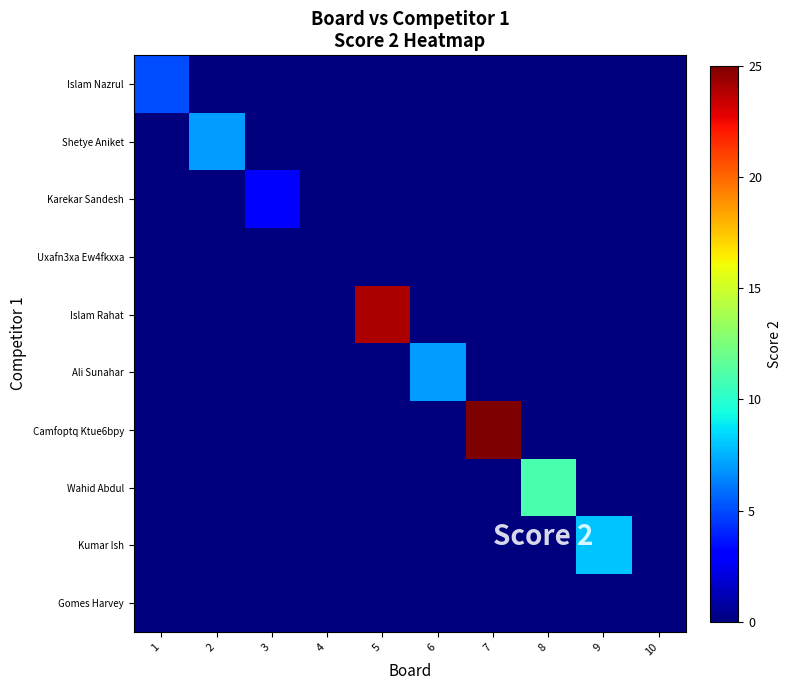

Reading left to right, transcribe all the data shown in this chart.

Islam Nazrul: 1=5	2=0	3=0	4=0	5=0	6=0	7=0	8=0	9=0	10=0
Shetye Aniket: 1=0	2=7	3=0	4=0	5=0	6=0	7=0	8=0	9=0	10=0
Karekar Sandesh: 1=0	2=0	3=3	4=0	5=0	6=0	7=0	8=0	9=0	10=0
Uxafn3xa Ew4fkxxa: 1=0	2=0	3=0	4=0	5=0	6=0	7=0	8=0	9=0	10=0
Islam Rahat: 1=0	2=0	3=0	4=0	5=24	6=0	7=0	8=0	9=0	10=0
Ali Sunahar: 1=0	2=0	3=0	4=0	5=0	6=7	7=0	8=0	9=0	10=0
Camfoptq Ktue6bpy: 1=0	2=0	3=0	4=0	5=0	6=0	7=25	8=0	9=0	10=0
Wahid Abdul: 1=0	2=0	3=0	4=0	5=0	6=0	7=0	8=11	9=0	10=0
Kumar Ish: 1=0	2=0	3=0	4=0	5=0	6=0	7=0	8=0	9=8	10=0
Gomes Harvey: 1=0	2=0	3=0	4=0	5=0	6=0	7=0	8=0	9=0	10=0